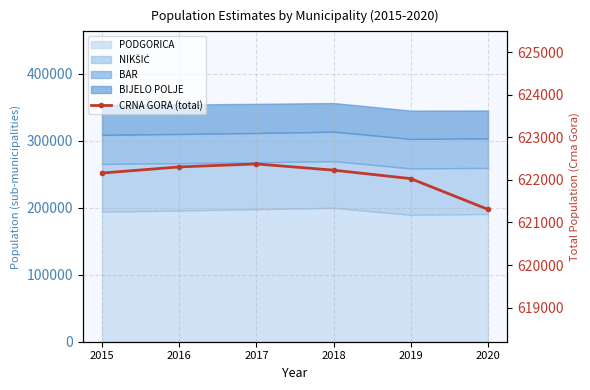

Is it true that the value at 2019 is 622028.0?

True